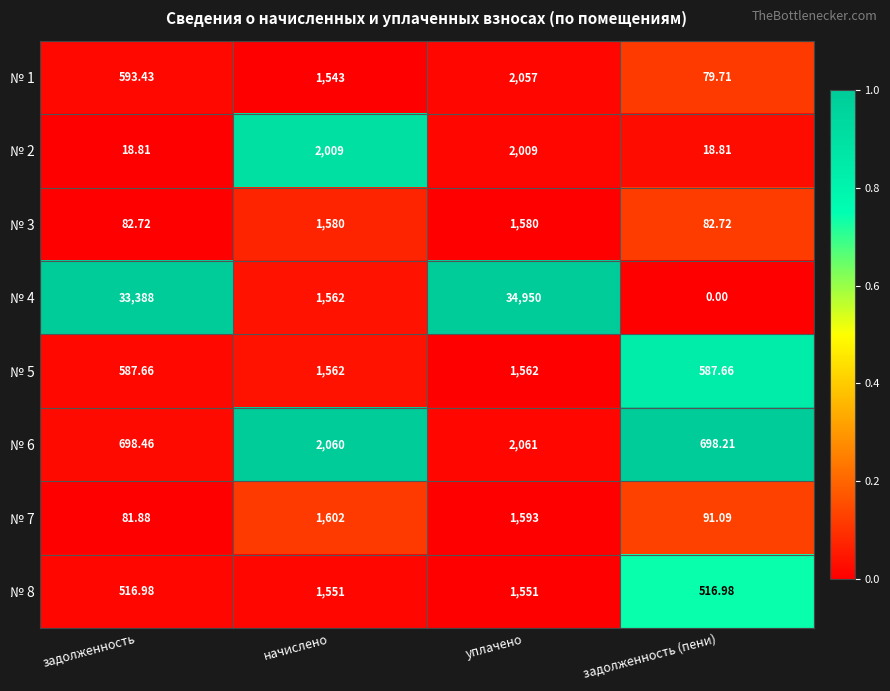

Is the value of № 1 at уплачено greater than the value of № 6 at задолженность (пени)?

Yes